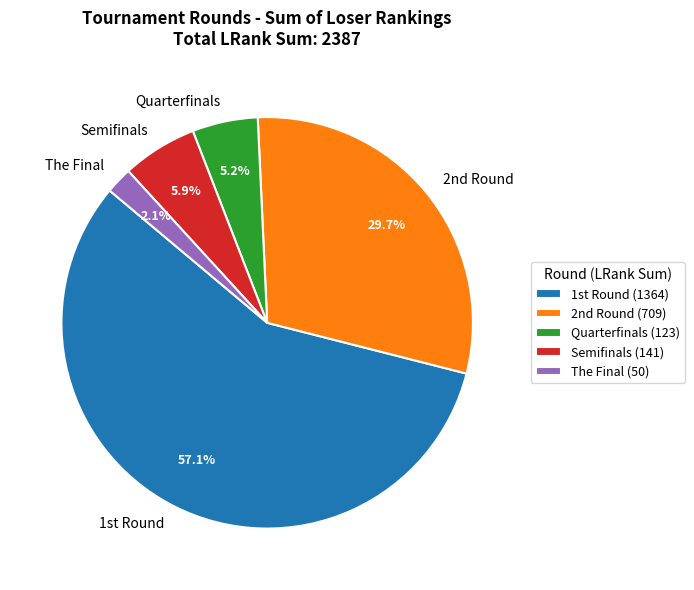

To the nearest percent, what is the average slice percentage?

20%